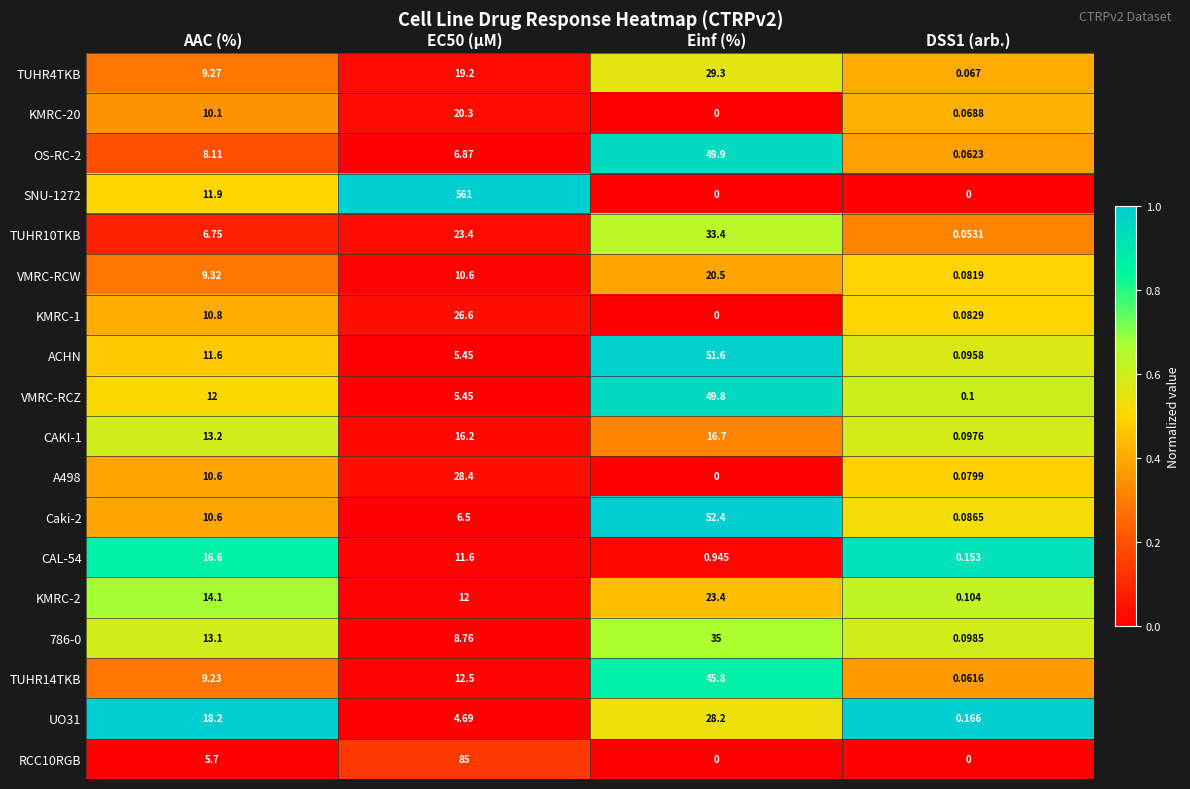

At which label does KMRC-1 reach its minimum?

Einf (%)